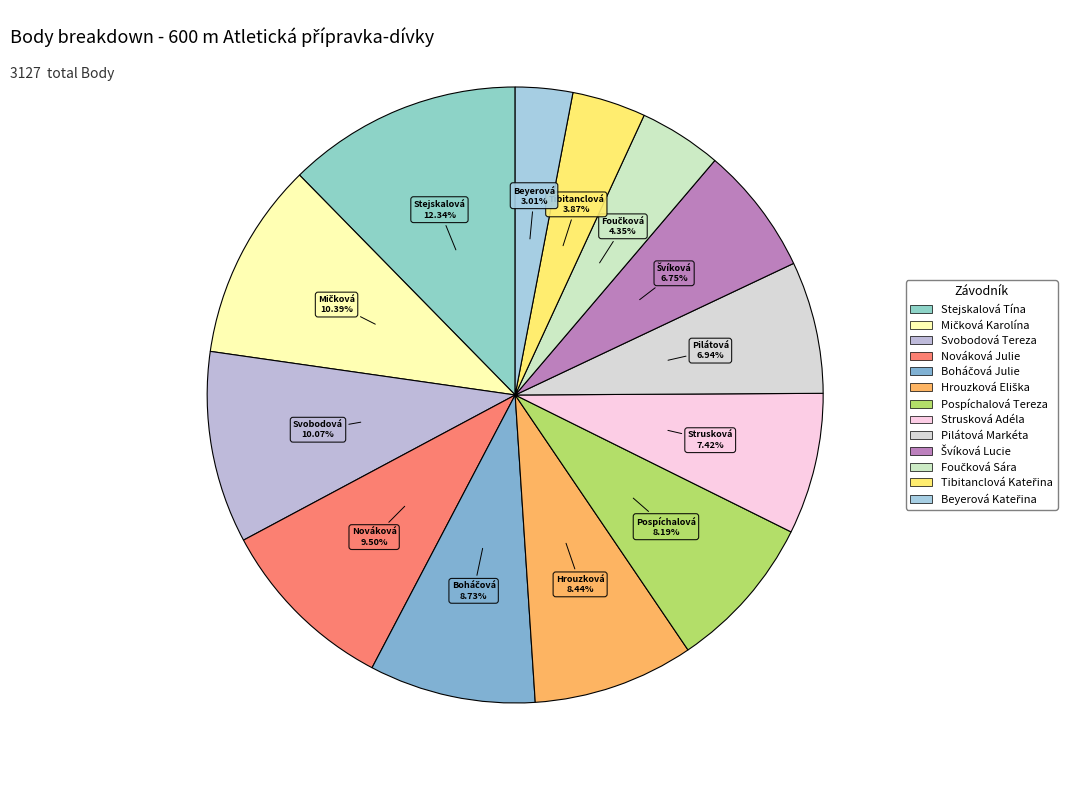

How many segments does this pie chart have?

13